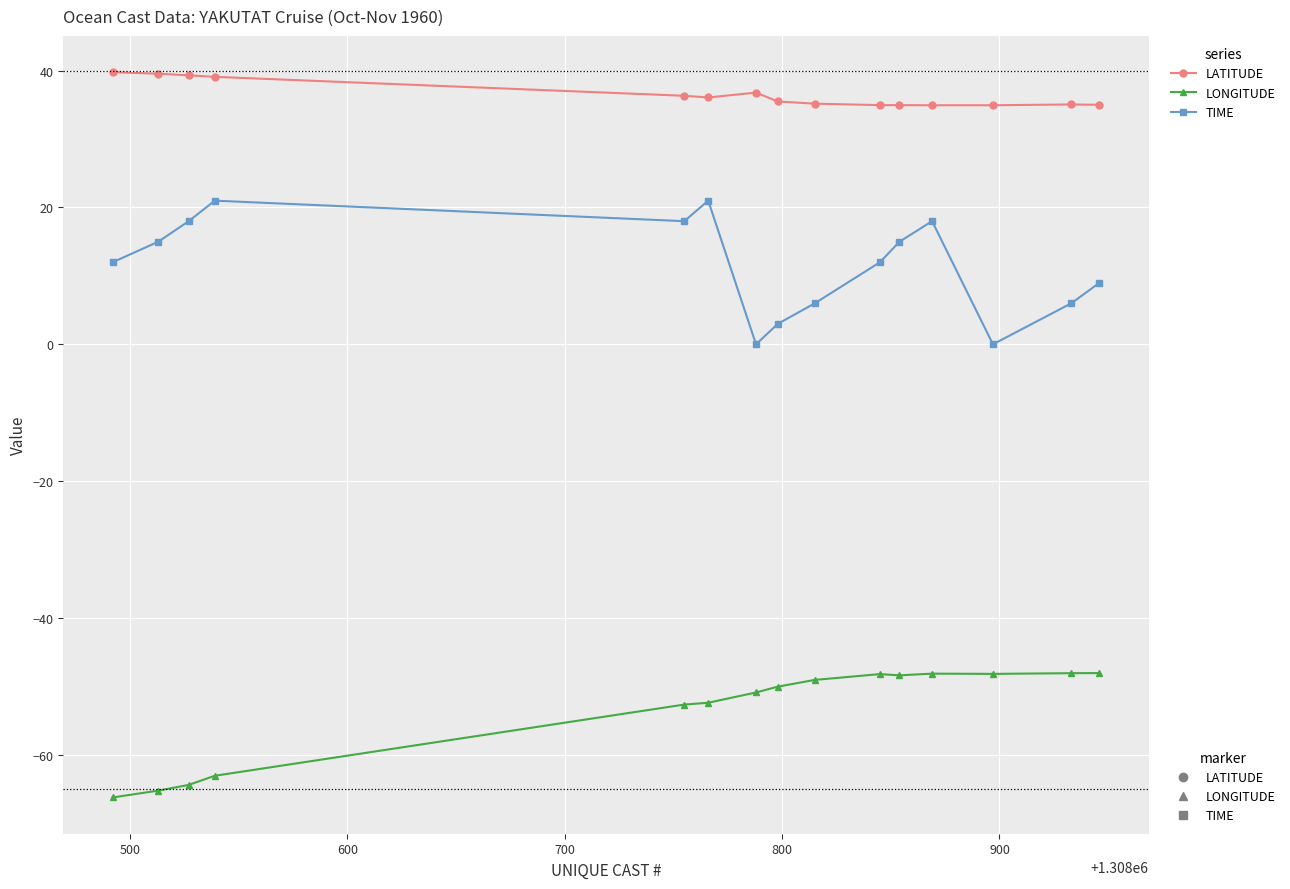

Which series has the largest total across all categories?

LATITUDE